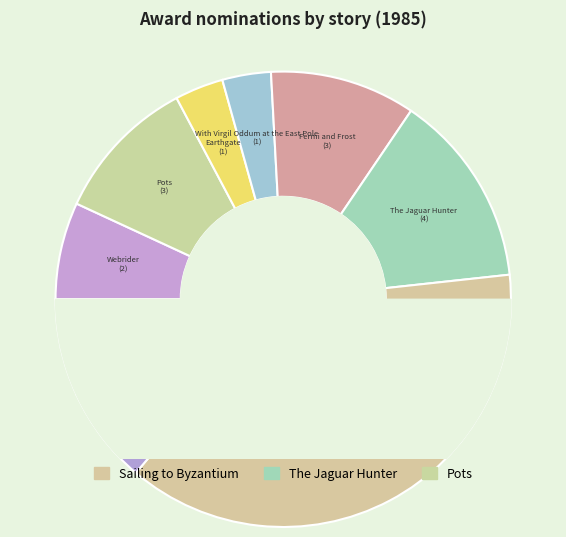

True or false: The Curse of Kings accounts for 3% of the total.

True